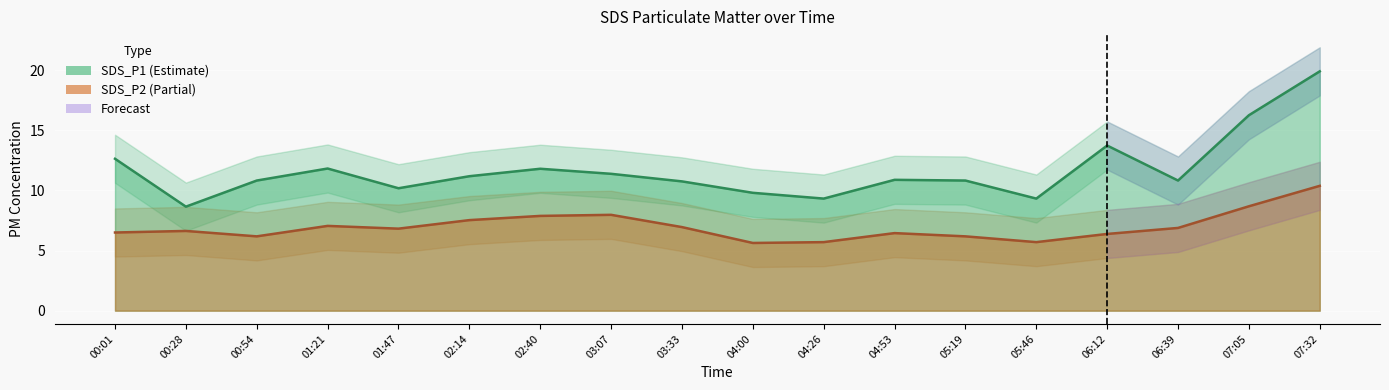

Rank the series at 04:53 from lowest to highest value.

SDS_P2, SDS_P1